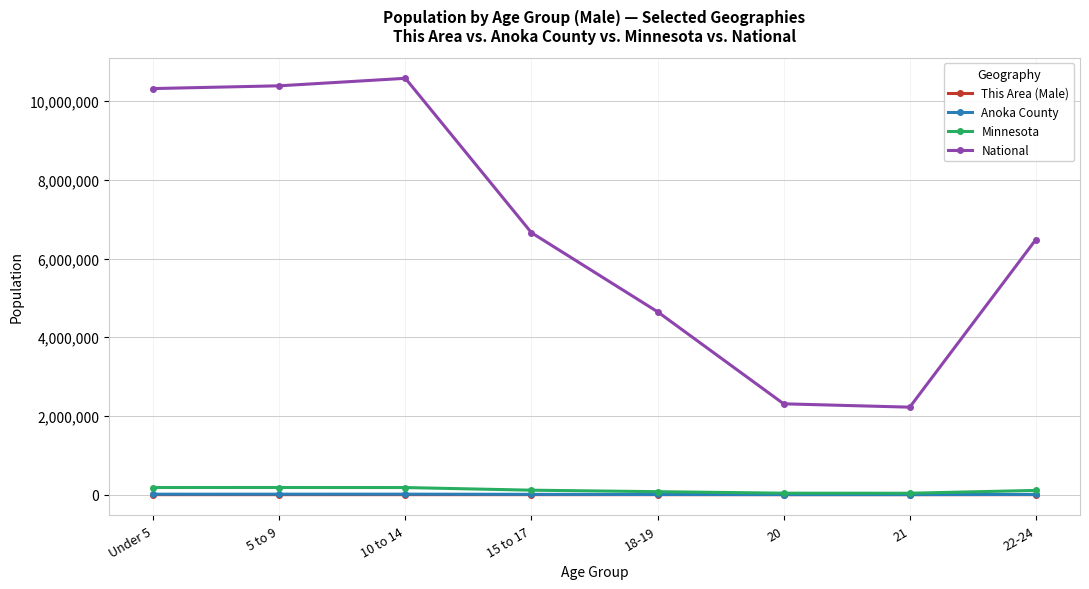

What are all the series names shown in the legend?

This Area (Male), Anoka County, Minnesota, National